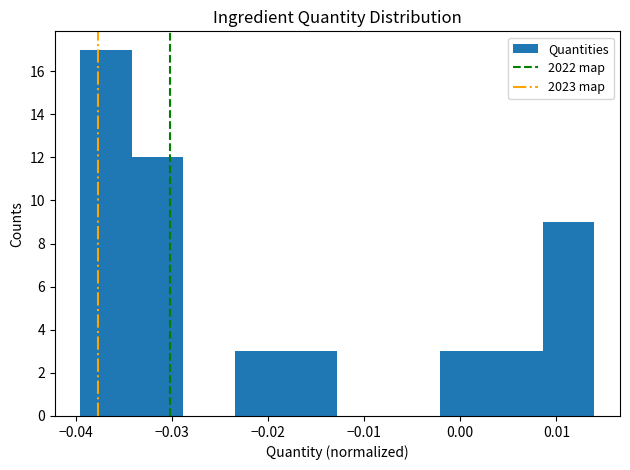

Reading left to right, list every bar in this chart as the range it spans on the x-axis followed by its height. Neither the bar edges nor the heights are printed on the chart, so give them approximately, as read against the axes.

-0.040 to -0.034: 17
-0.034 to -0.029: 12
-0.029 to -0.023: 0
-0.023 to -0.018: 3
-0.018 to -0.013: 3
-0.013 to -0.007: 0
-0.007 to -0.002: 0
-0.002 to 0.003: 3
0.003 to 0.009: 3
0.009 to 0.014: 9